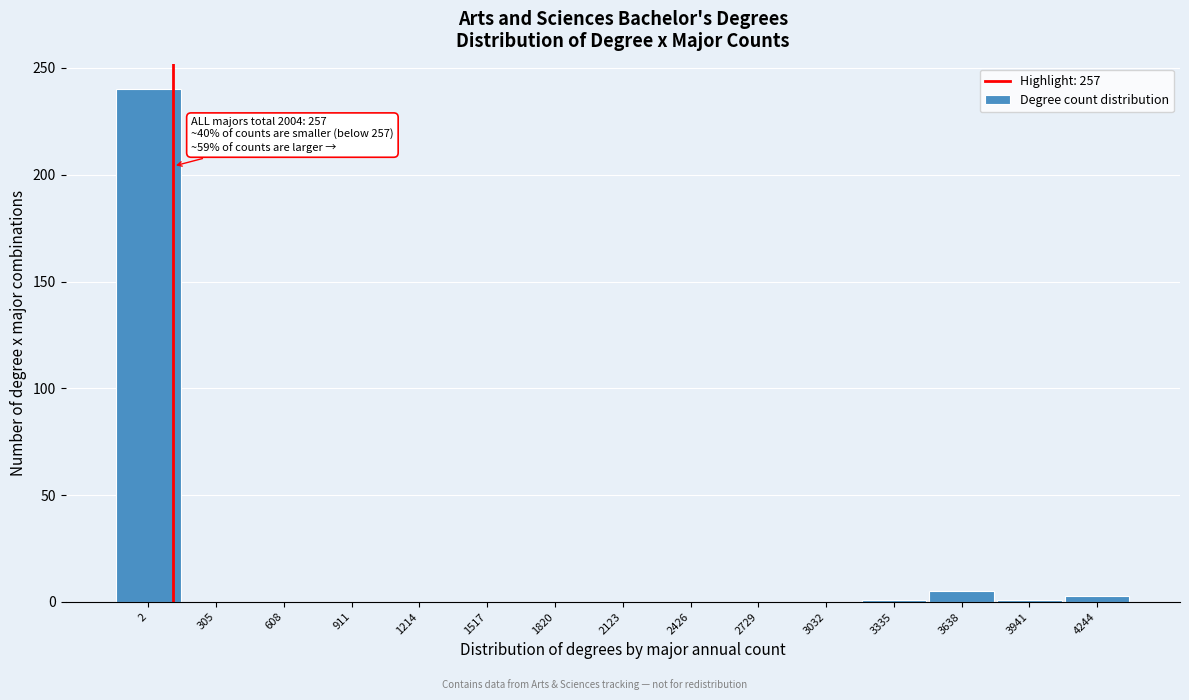

What is the maximum value shown in the chart?

240